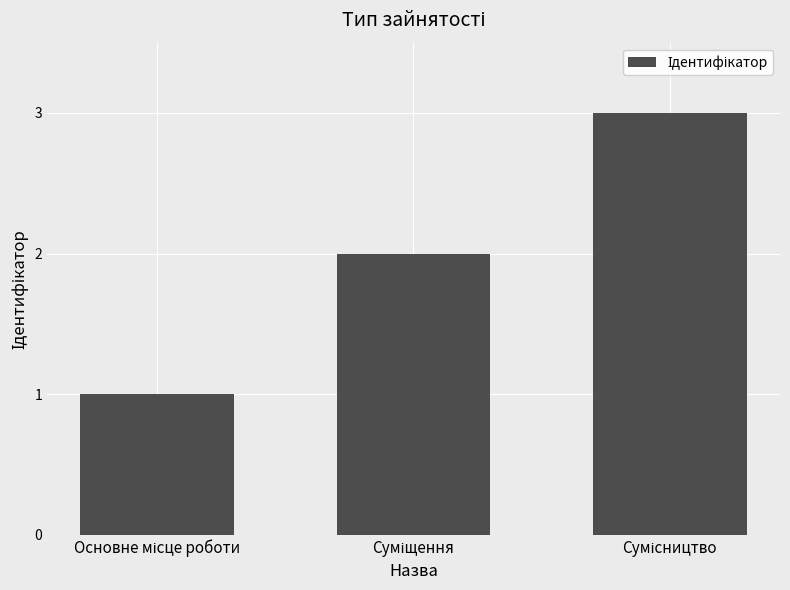

How many distinct data groups are displayed?

1